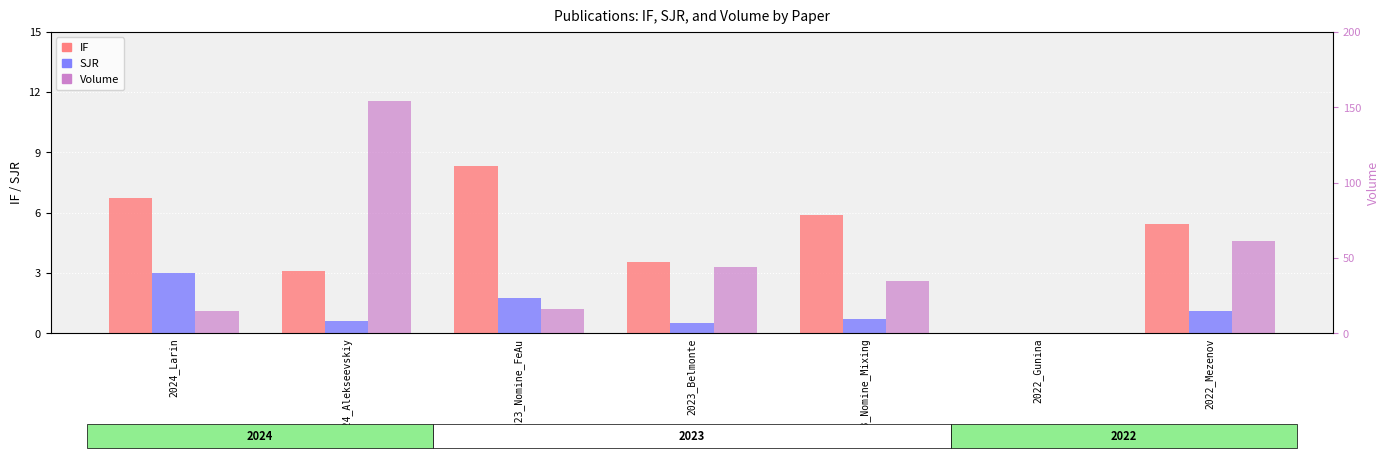

What is the label of the 4th bar from the right?

2023_Belmonte